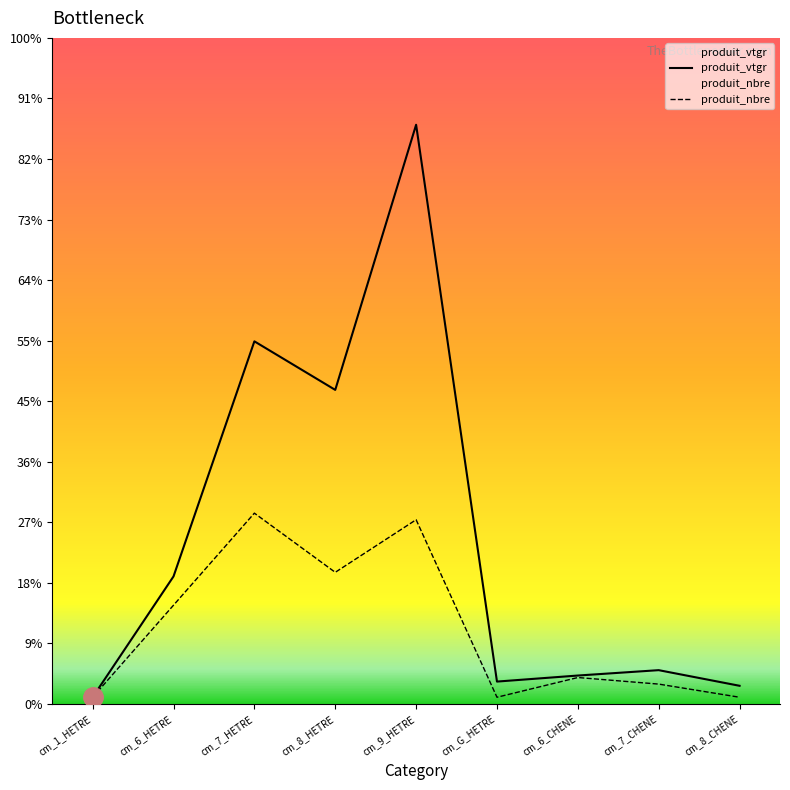

What is the spread (max minus min) of values at cm_8_HETRE?

27.7